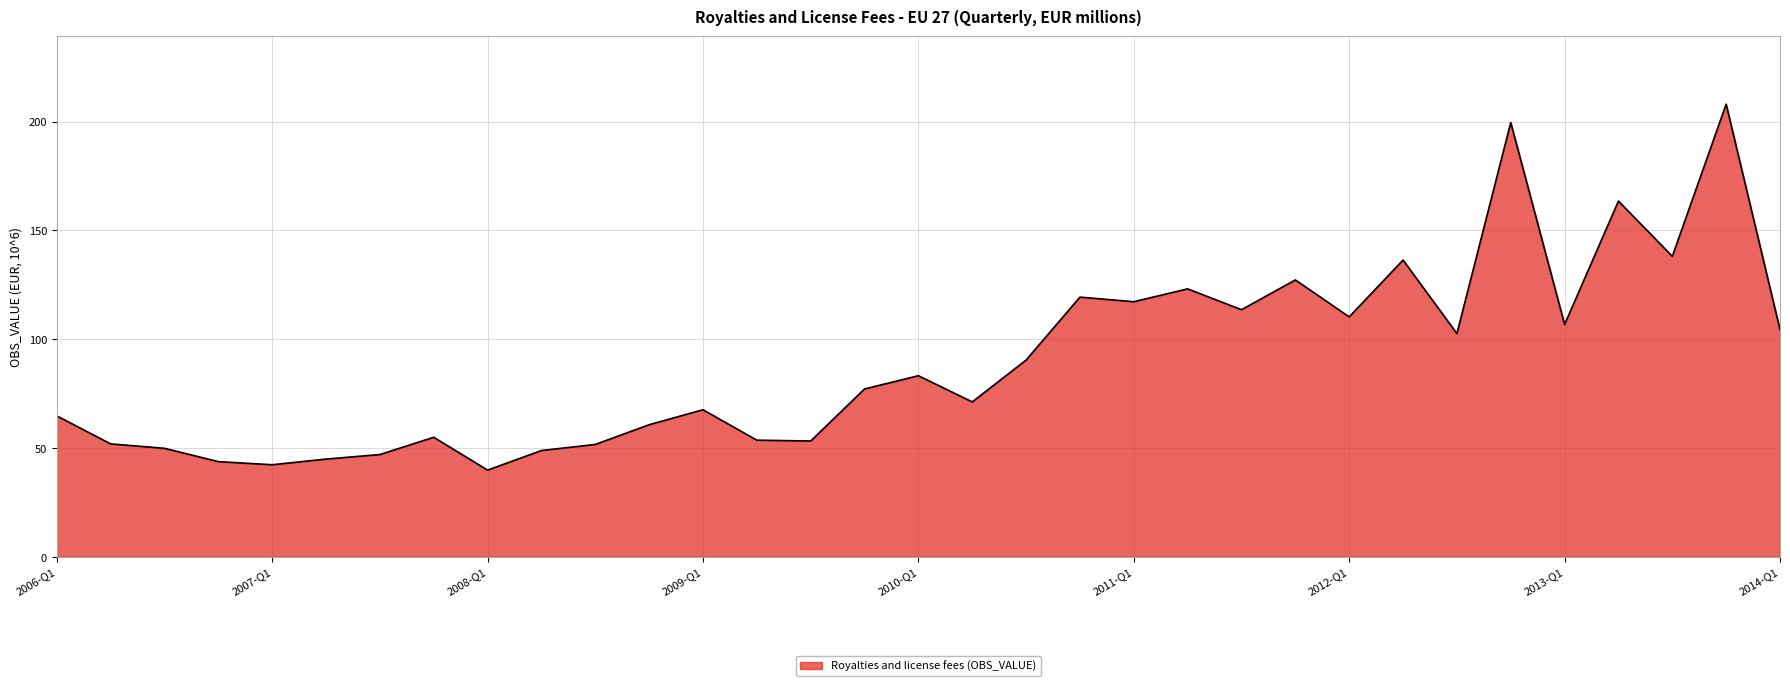

What is the maximum value shown in the chart?

208.1